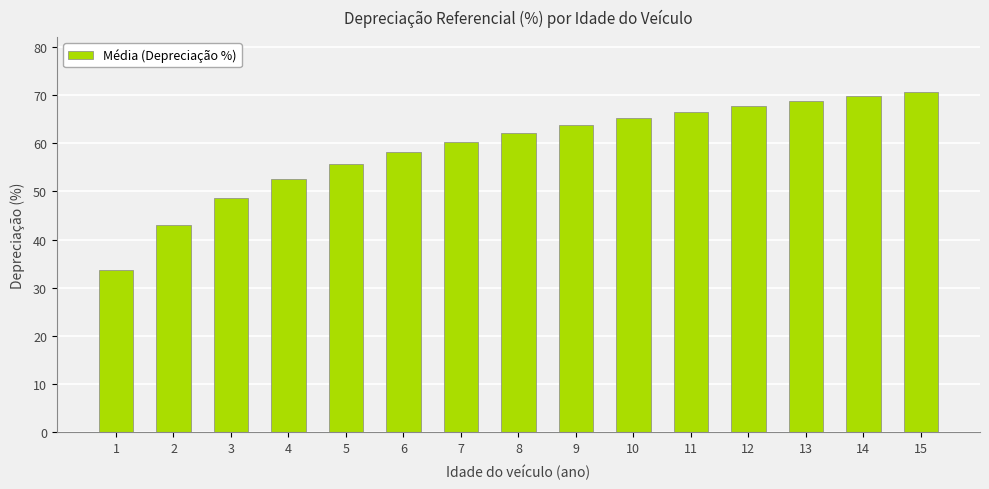

What is the ratio of the value at 7 to the value at 13?

0.9